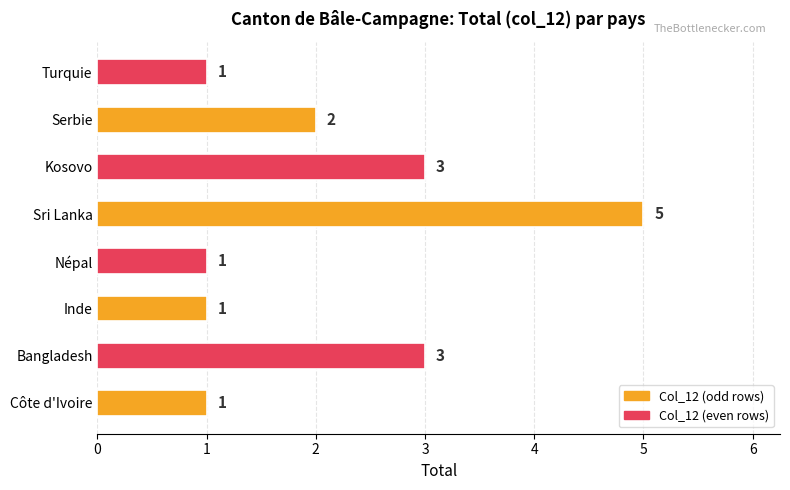

What is the change in value from Inde to Kosovo?

+2